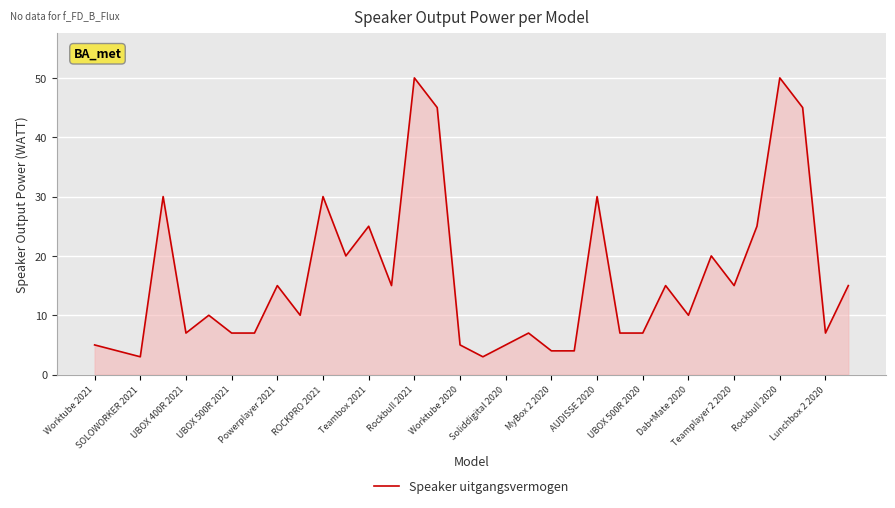

What is the difference between the maximum and minimum values?

47